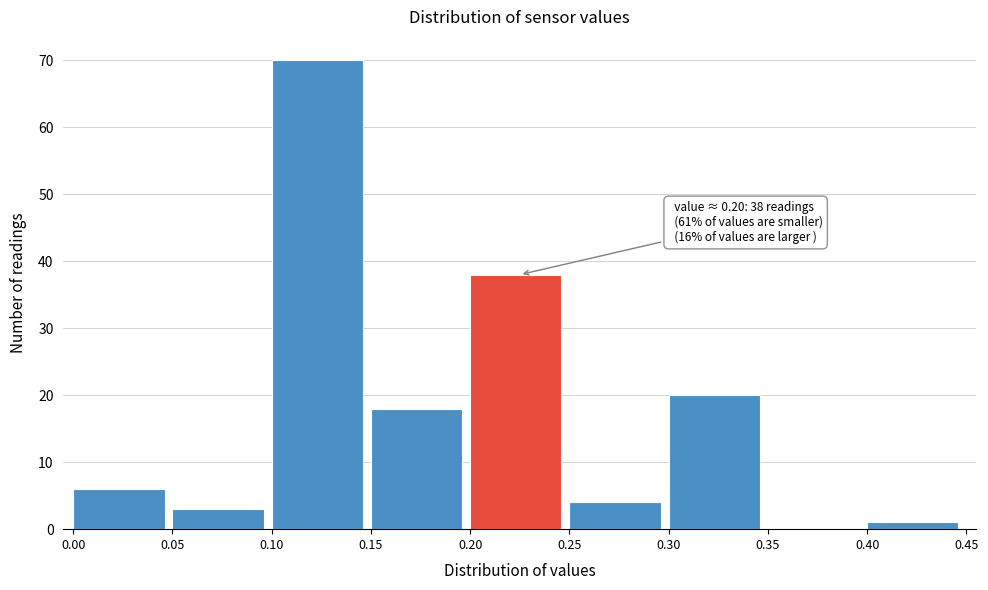

Over which range of the x-axis is the bar tallest?

0.10 to 0.15